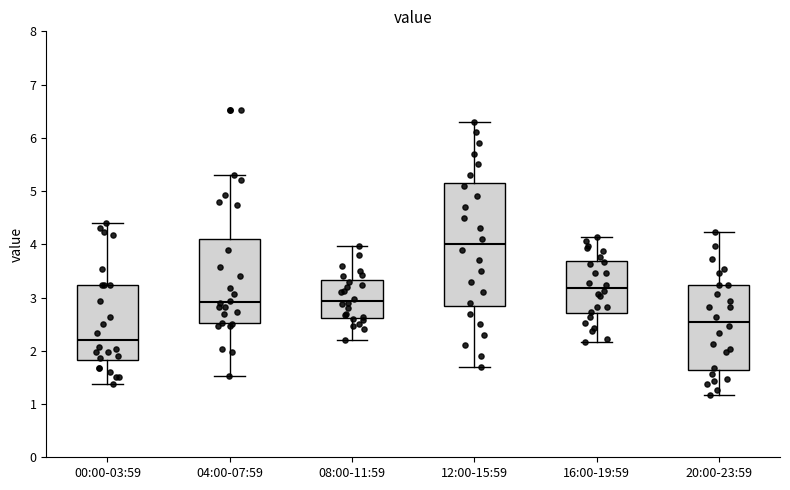

Where is the upper edge of the box for 12:00-15:59 on the y-axis? The values are not printed on the chart, so give them approximately, as read against the axis.

5.2